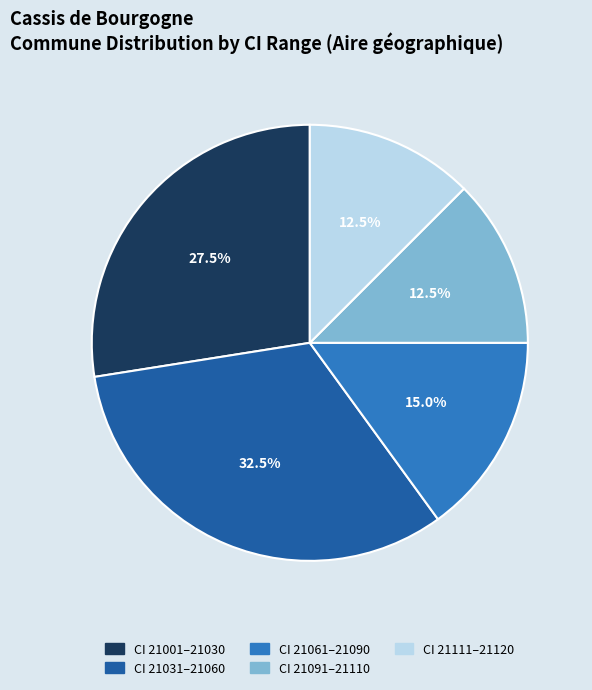

Is there any slice that represents more than half of the pie?

No